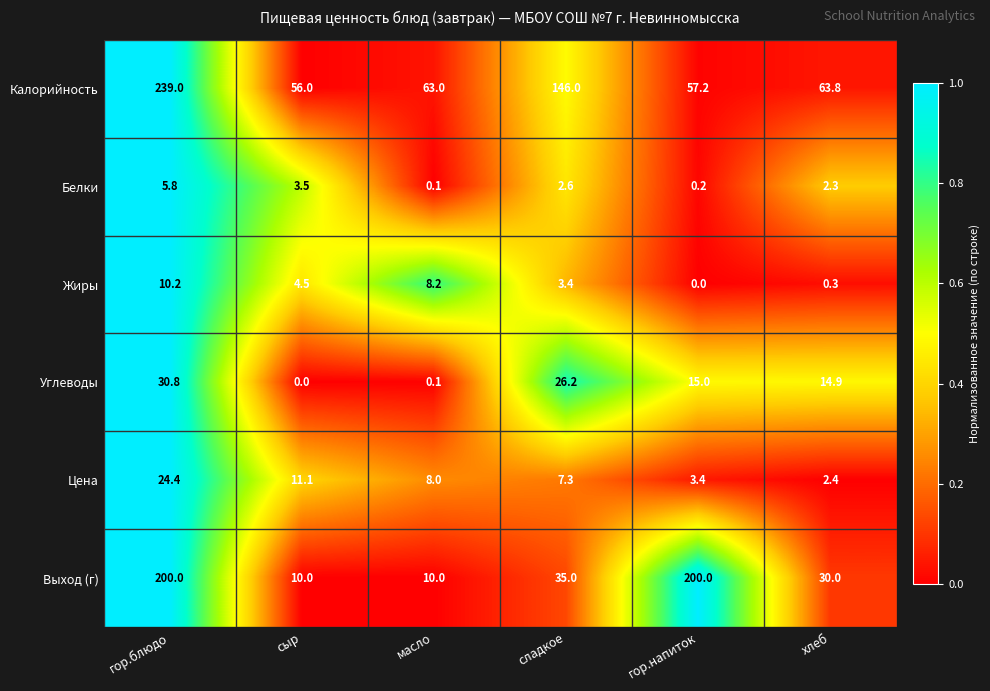

Which category has the highest value across all series?

гор.блюдо